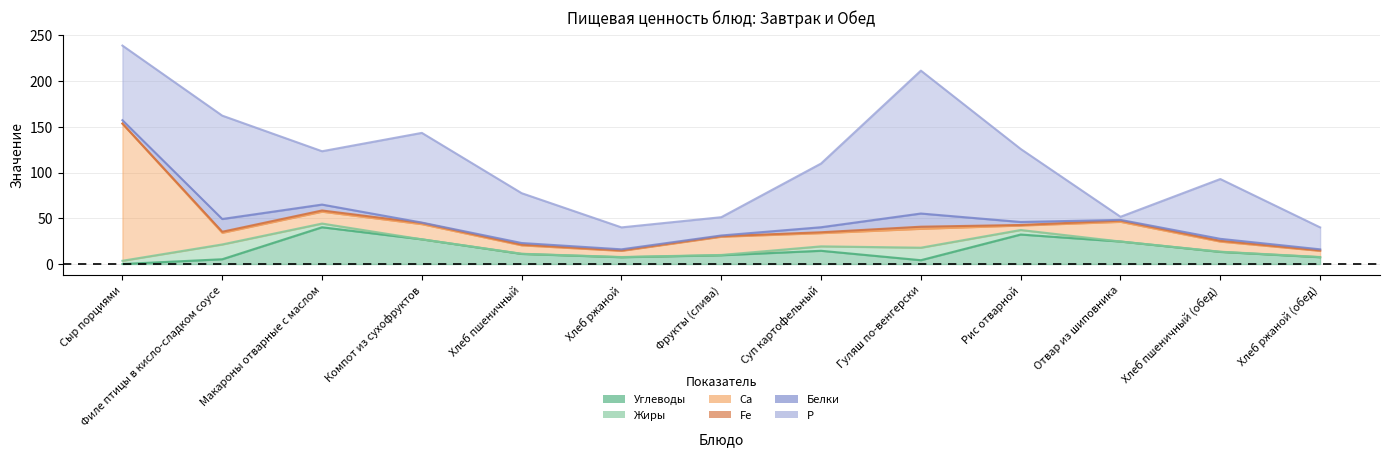

What is the label of the 3rd point from the right?

Отвар из шиповника